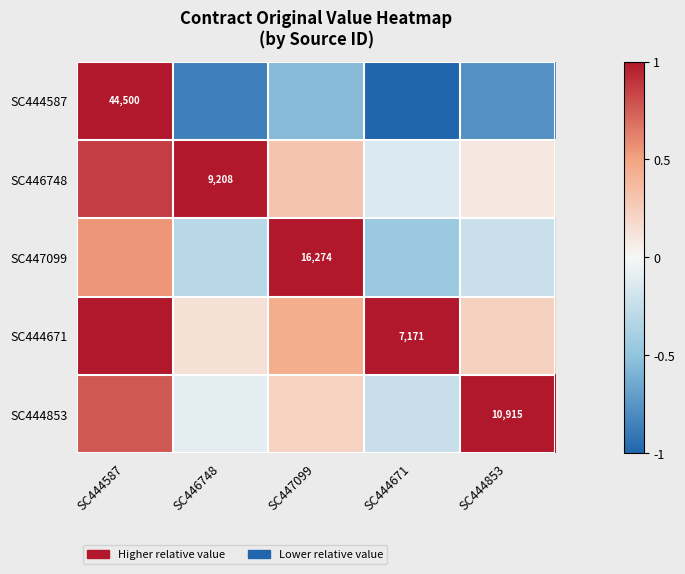

At which label does SC447099 reach its peak?

SC447099